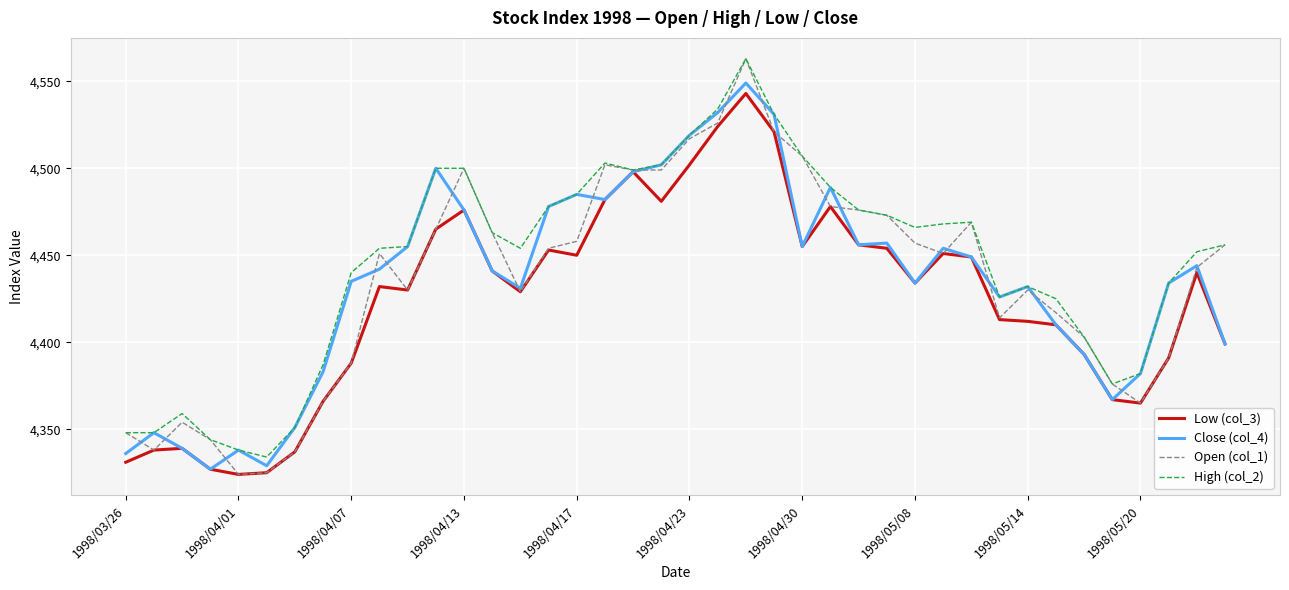

How many categories are shown in the chart?

40